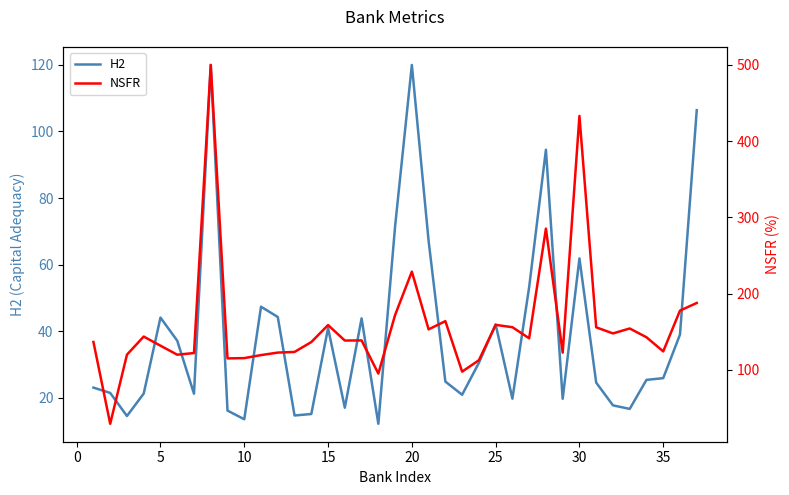

The value of Н2 at 20 is 120.0. True or false?

True